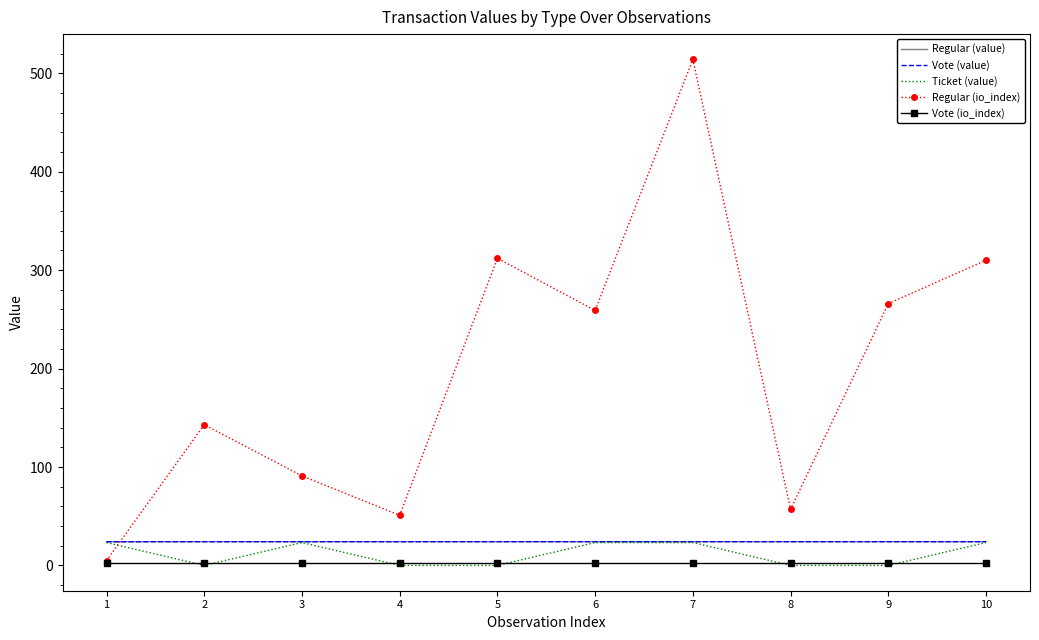

What value does the Vote (value) series have at 6?

24.2